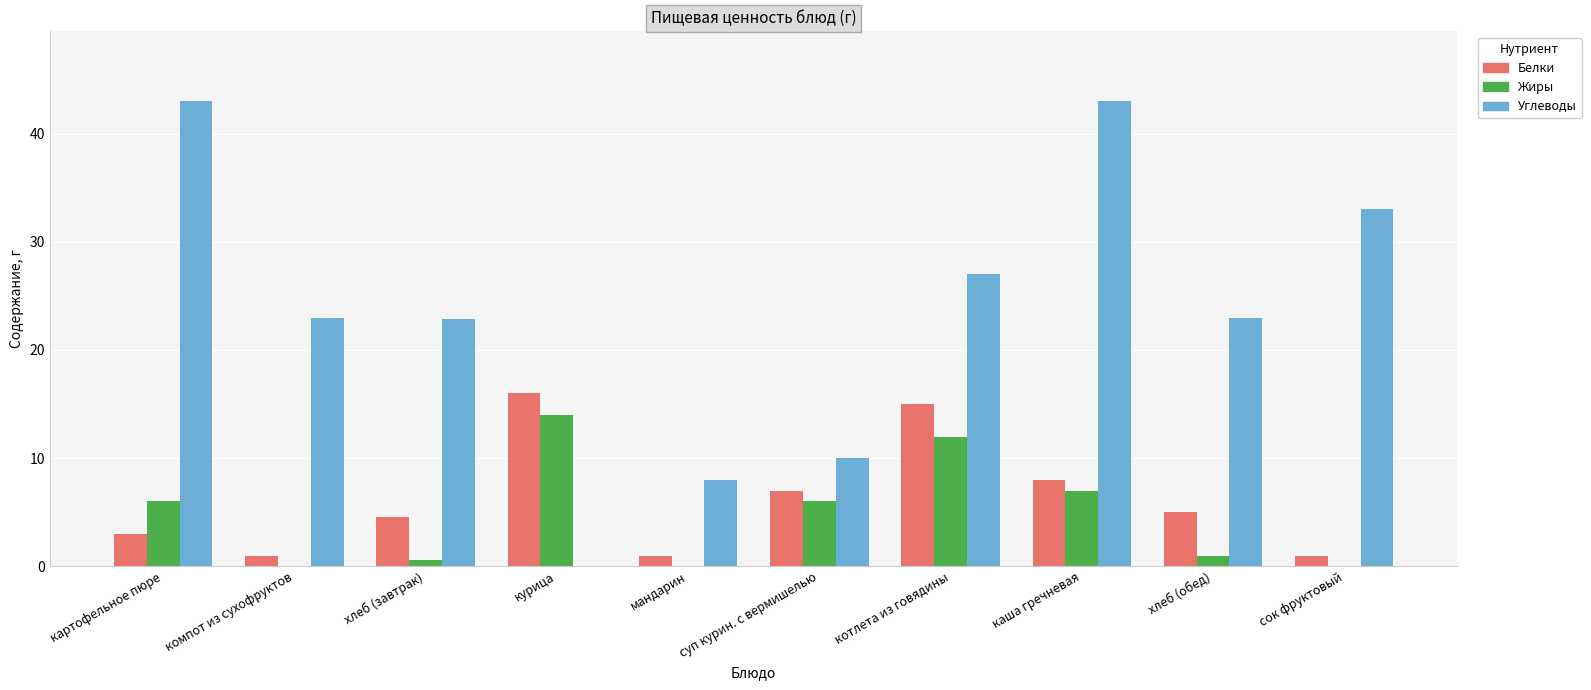

Are the bars horizontal?

No